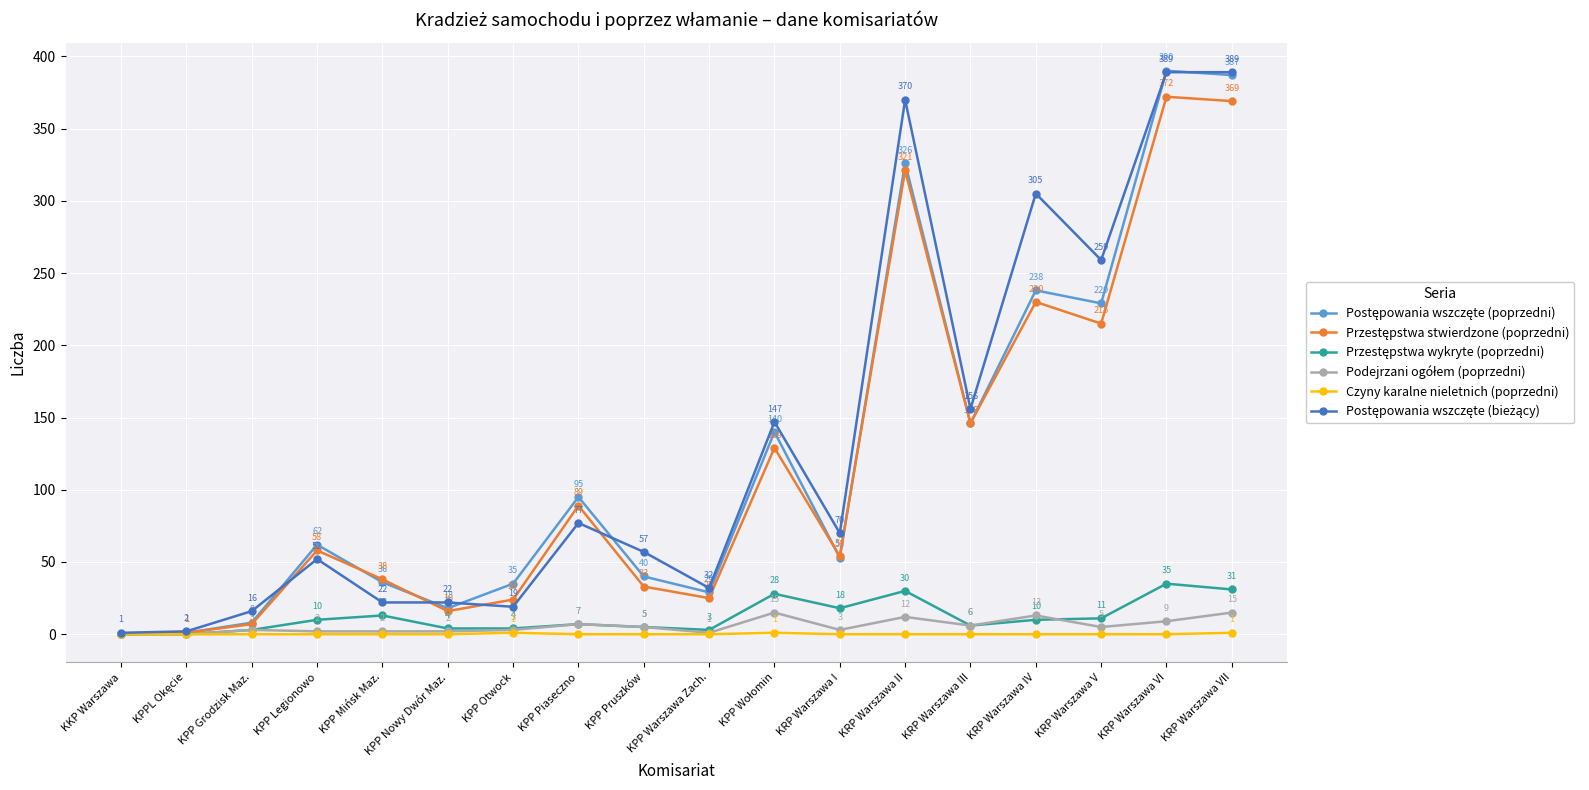

What is the maximum value shown in the chart?

390